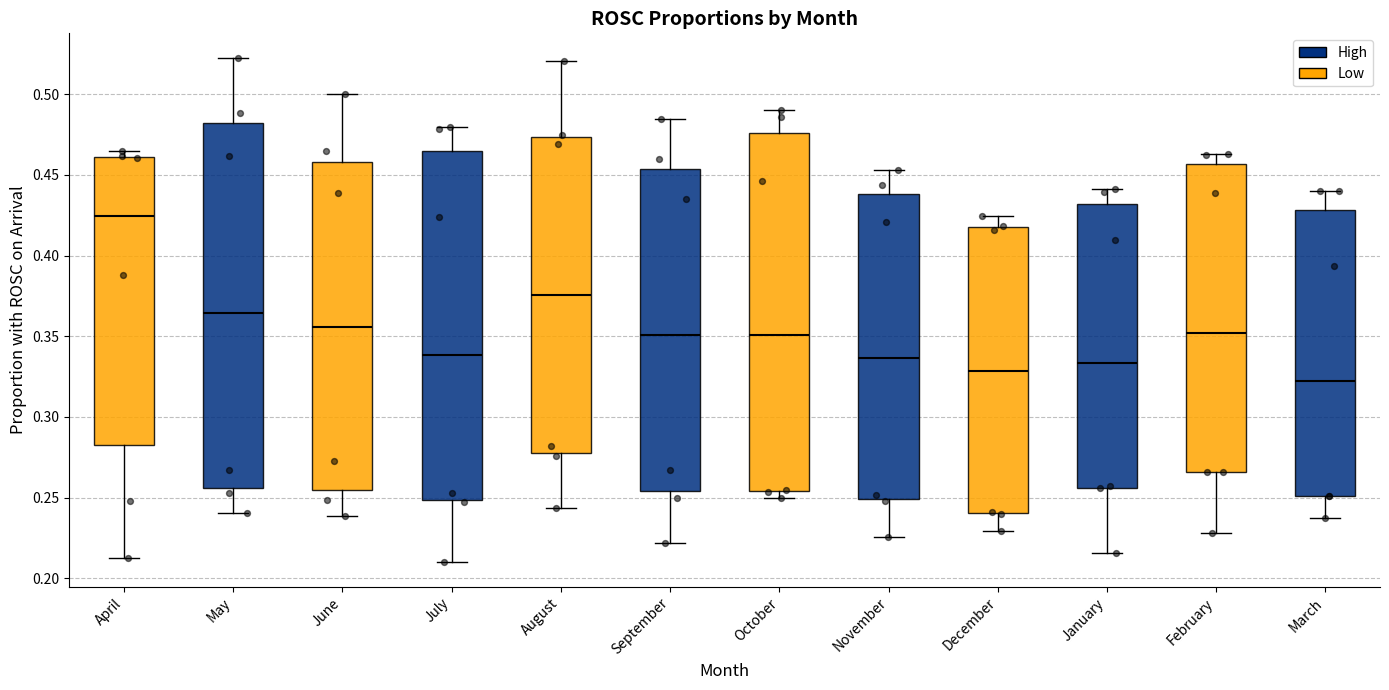

Which box has the lowest median line?

March